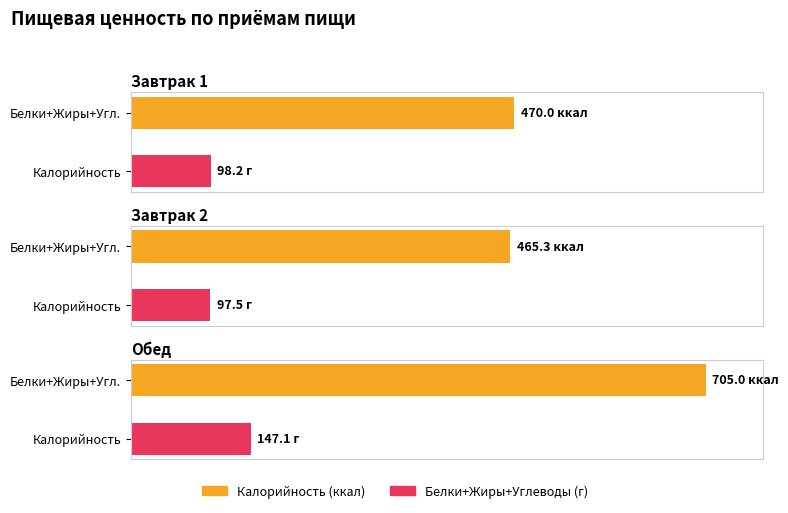

At which category is the sum across all series the highest?

Обед